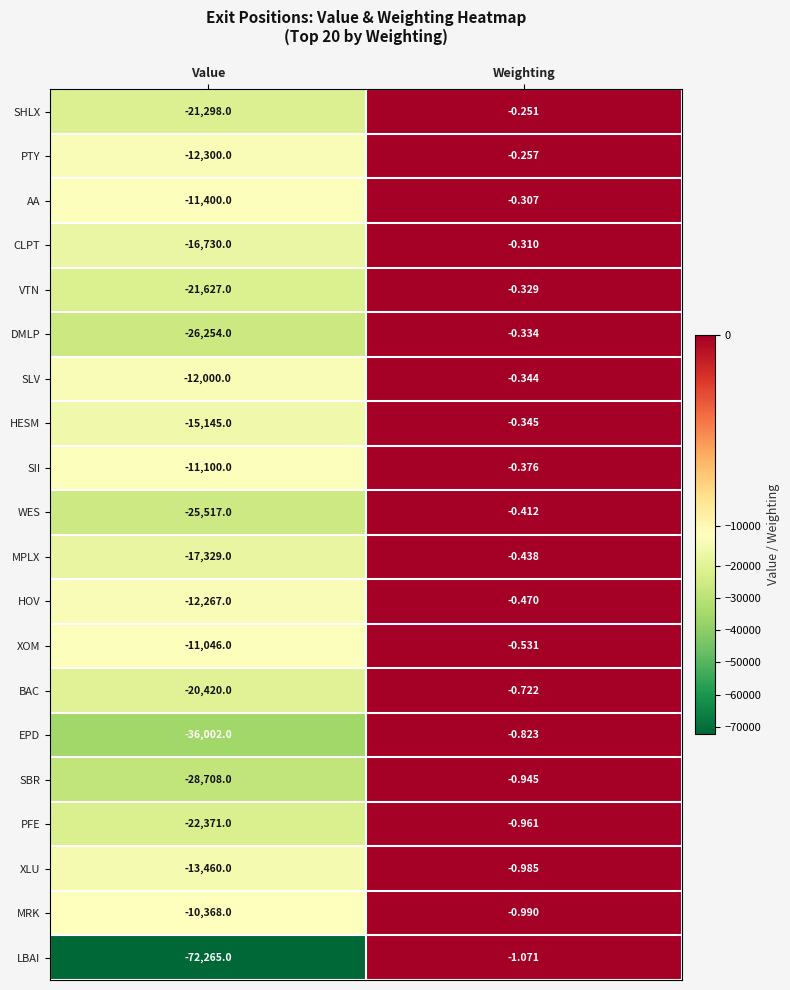

What is the difference between the highest and lowest values at Value?

61897.0